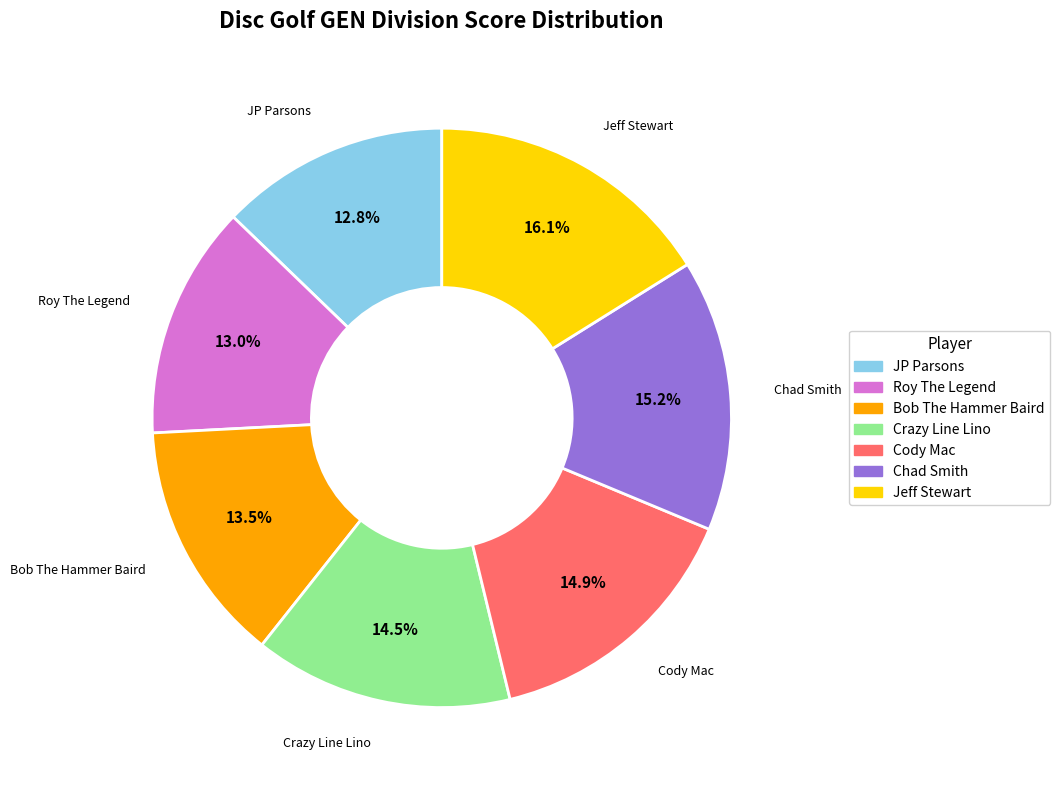

How many segments does this pie chart have?

7